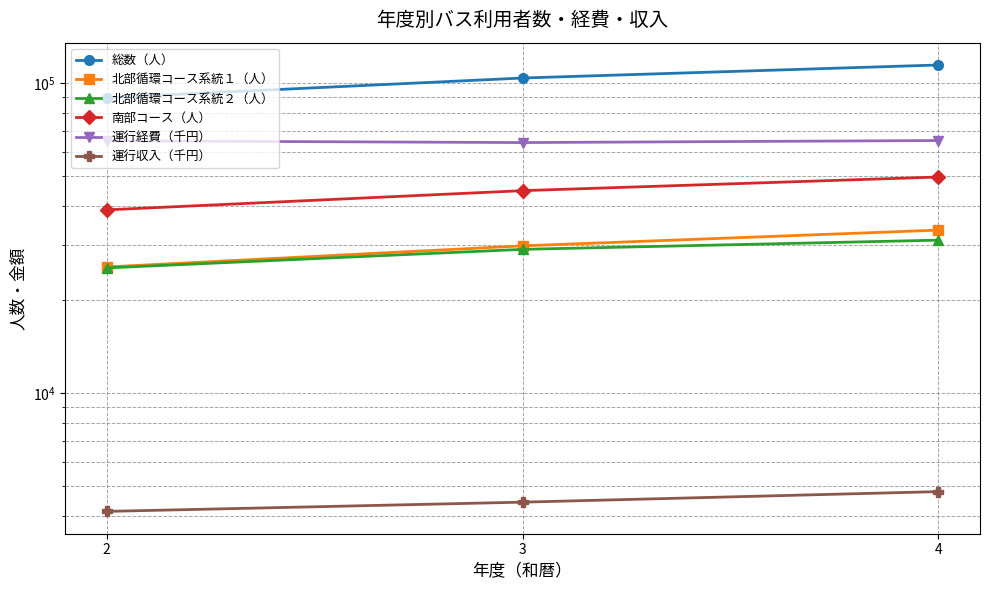

Which series has the widest spread of values?

総数（人）